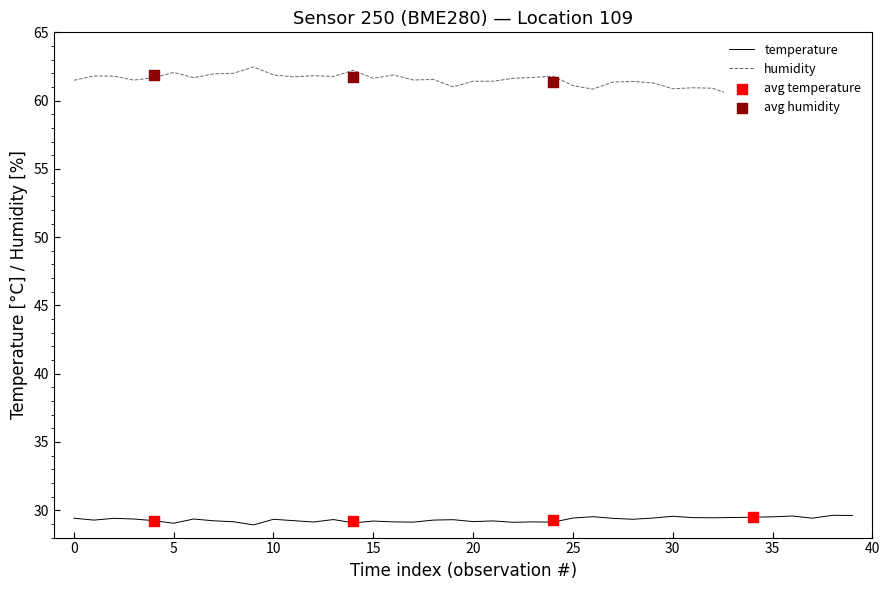

Is the value of humidity at 00:50 greater than the value of temperature at 07:28?

Yes